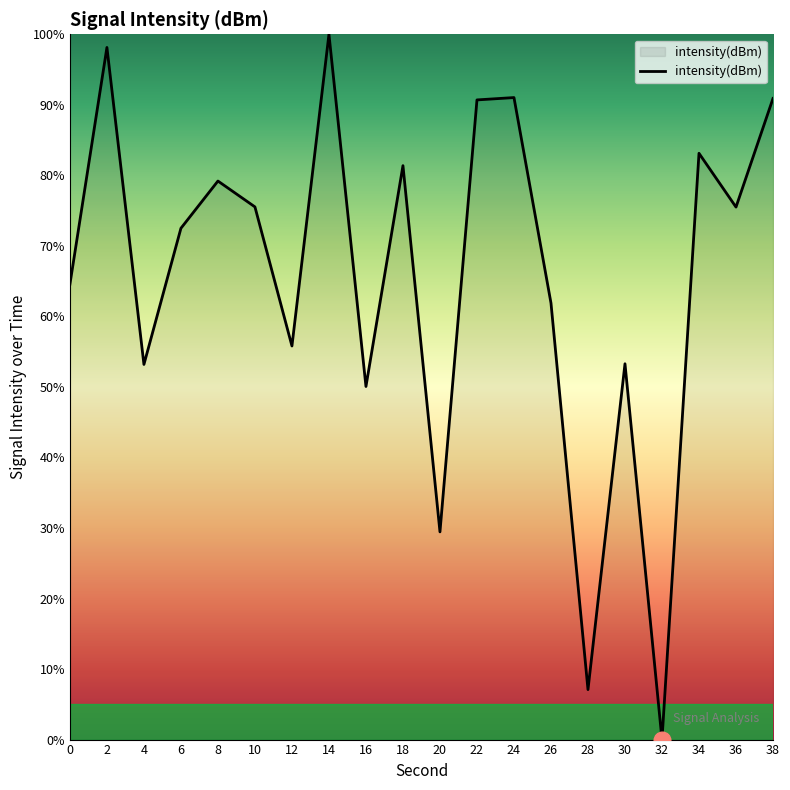

Where does the data first go above 75?

2